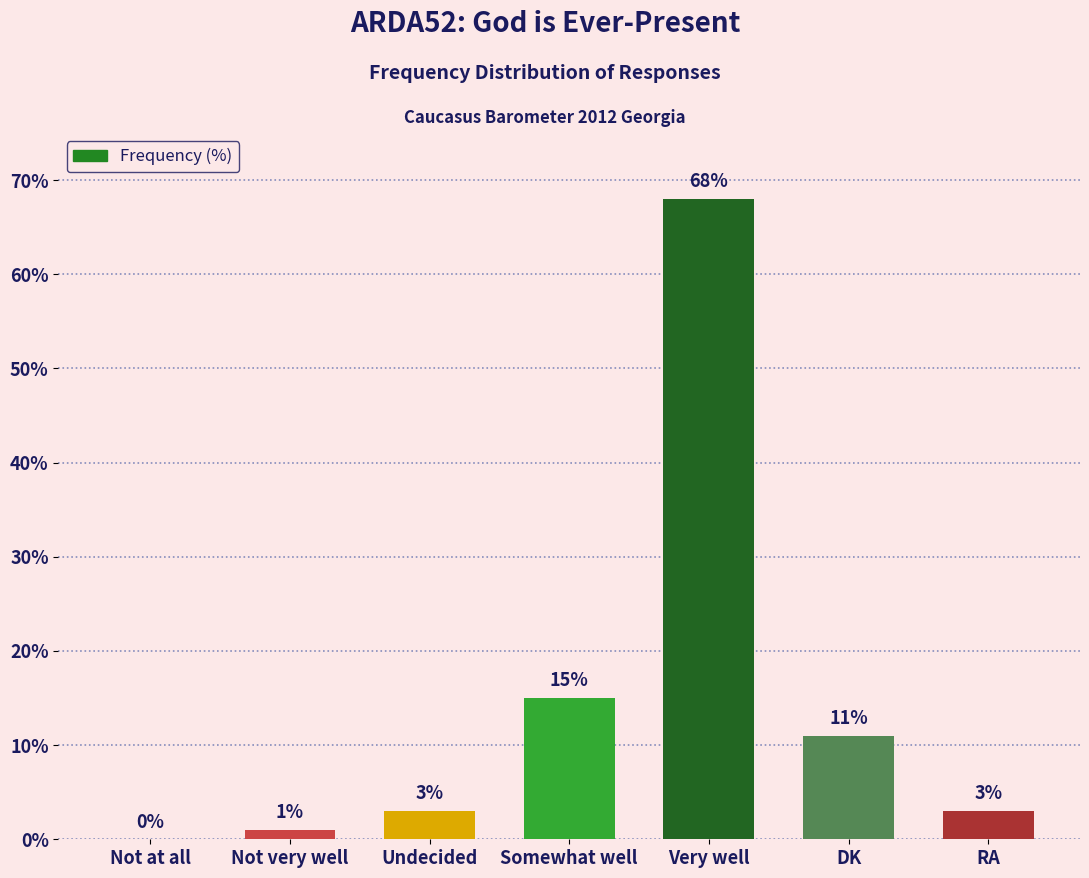

At which category does the chart reach its peak across all series?

Very well